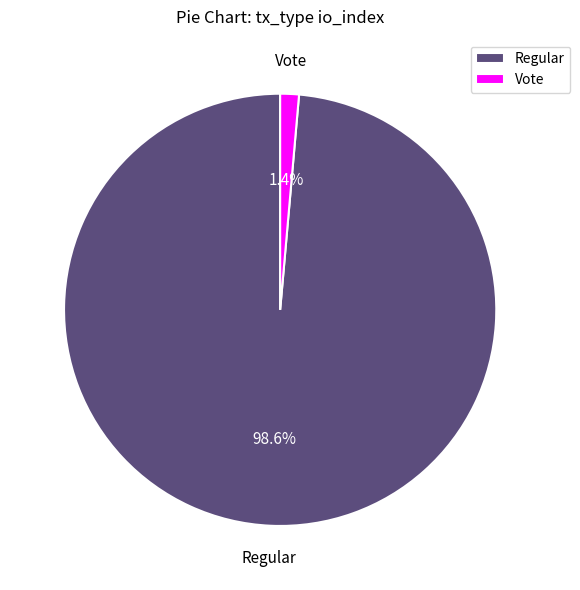

Between Vote and Regular, which is larger?

Regular